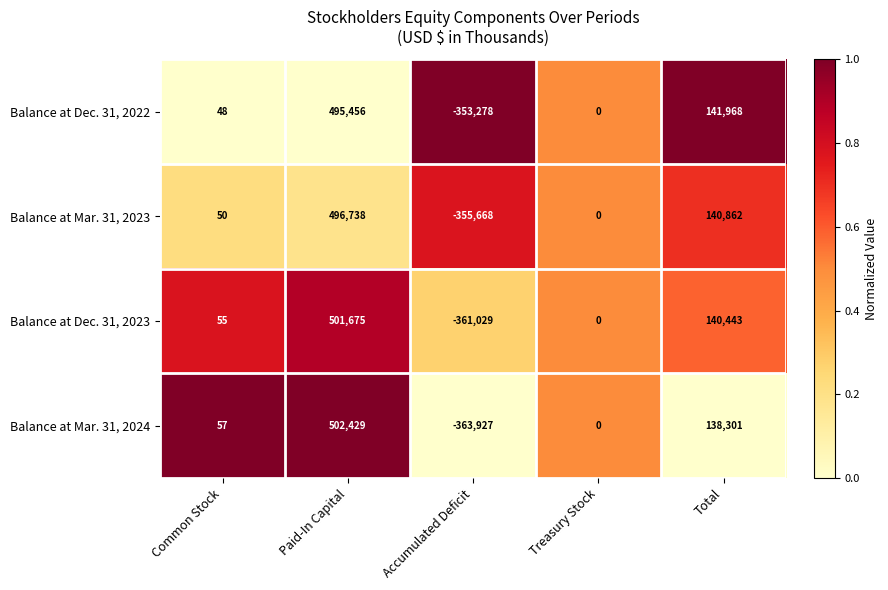

What is the difference between the Balance at Mar. 31, 2023 values at Common Stock and Total?

140812